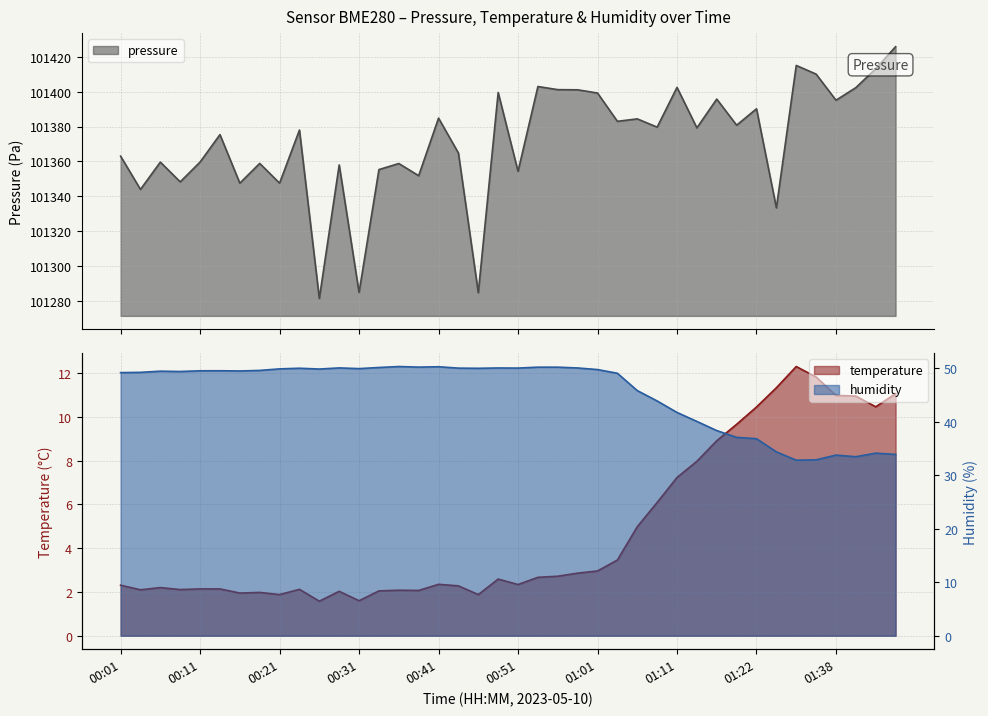

What is the label of the 24th point from the left?

00:59